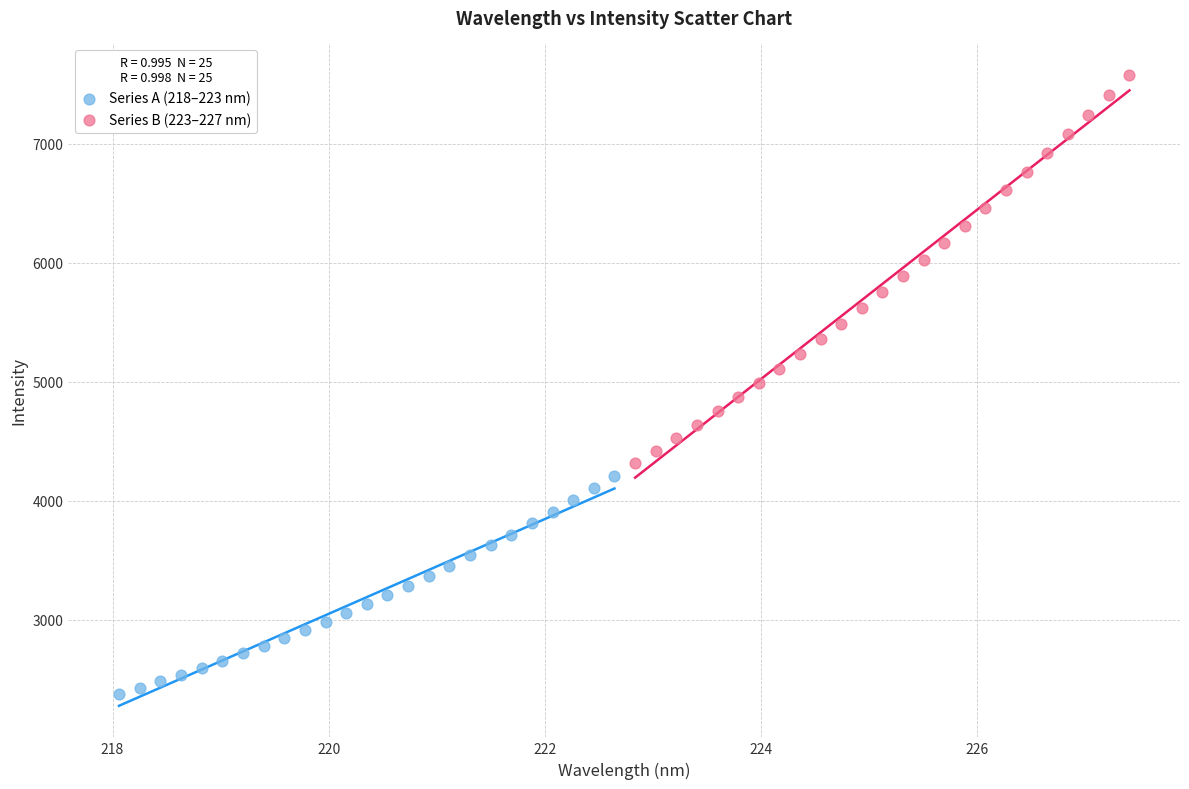

Which series has the largest Y range (max minus min)?

Series B (223–227 nm)